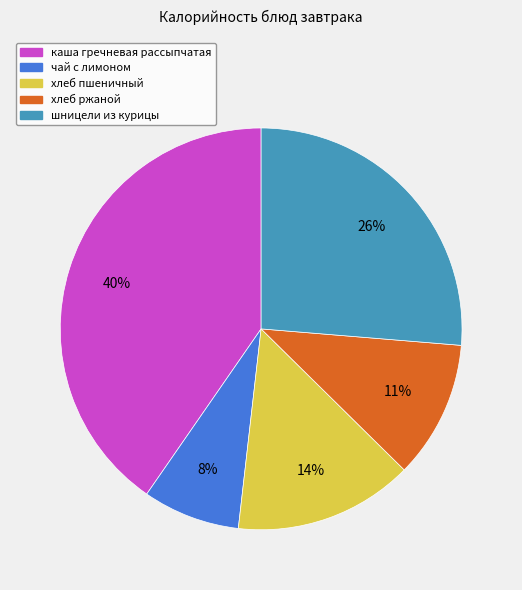

To the nearest percent, what portion does хлеб пшеничный represent?

14%